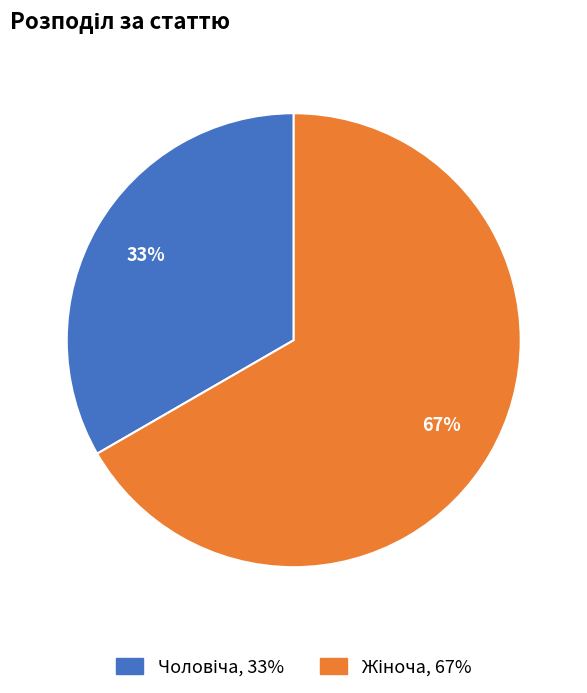

Is there any slice that represents more than half of the pie?

Yes